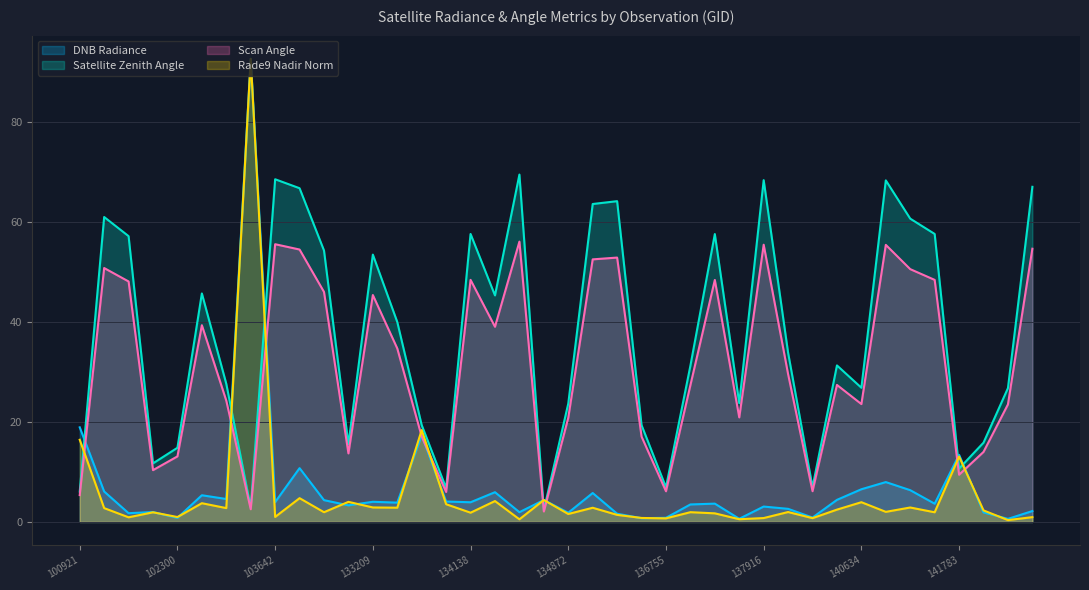

What are all the series names shown in the legend?

DNB Radiance, Satellite Zenith Angle, Scan Angle, Rade9 Nadir Norm